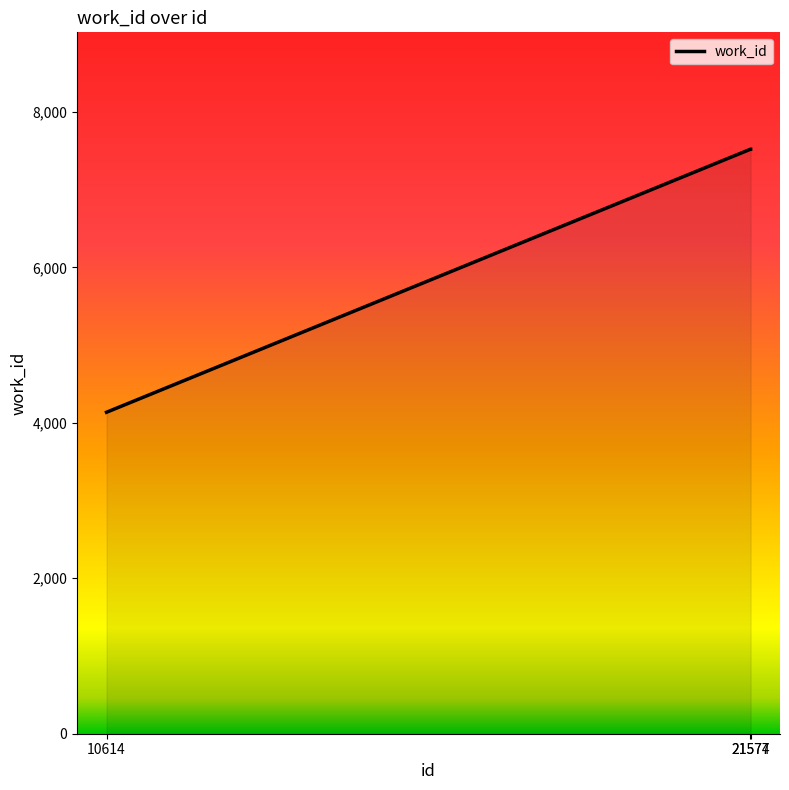

True or false: the data shows 7520 at 21577.

True